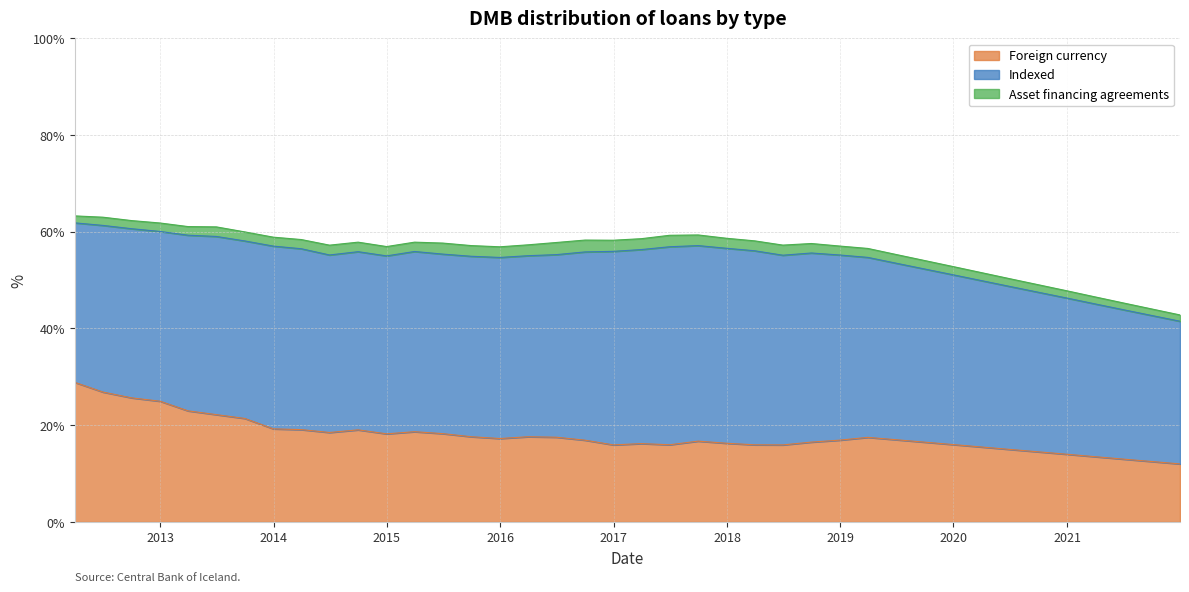

At which category does the chart reach its peak across all series?

2017-06-30